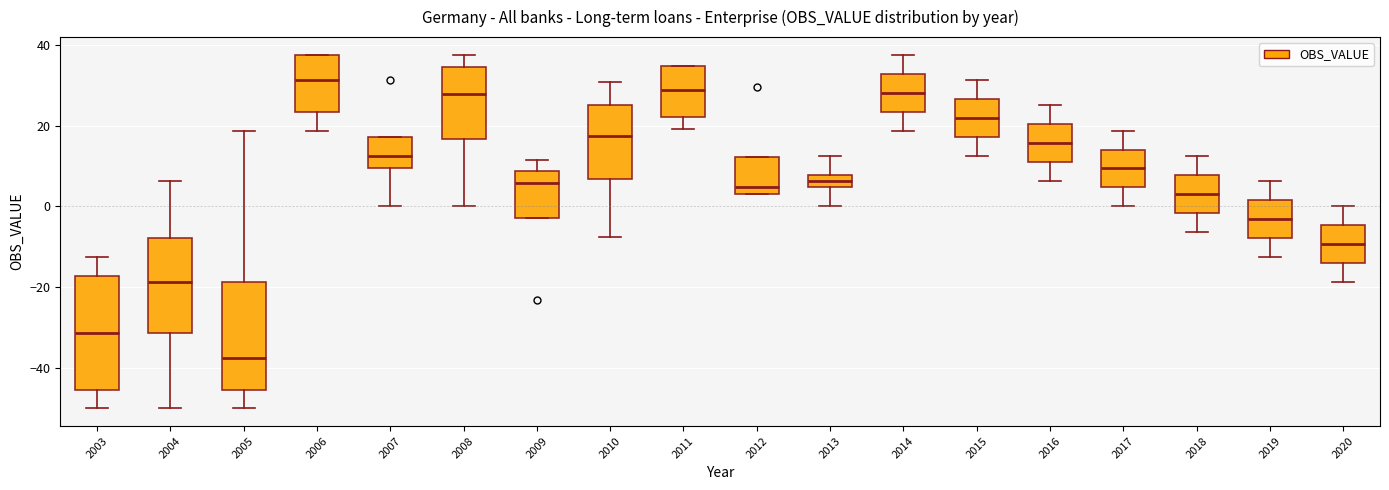

Reading left to right, transcribe this box plot: for each box, give where its median line is, the range the box spans, and where its two whiskers end, as read against the y-axis. The values are not printed on the chart, so give them approximately, as read against the axis.

2003: median -32, box -46 to -18, whiskers -50 to -12
2004: median -18, box -32 to -8, whiskers -50 to 6
2005: median -38, box -46 to -18, whiskers -50 to 18
2006: median 32, box 24 to 38, whiskers 18 to 38
2007: median 12, box 10 to 18, whiskers 0 to 18
2008: median 28, box 16 to 34, whiskers 0 to 38
2009: median 6, box -2 to 8, whiskers -2 to 12
2010: median 18, box 6 to 26, whiskers -8 to 30
2011: median 28, box 22 to 34, whiskers 20 to 34
2012: median 4 (just above the box's lower edge), box 4 to 12, whiskers 4 to 12
2013: median 6, box 4 to 8, whiskers 0 to 12
2014: median 28, box 24 to 32, whiskers 18 to 38
2015: median 22, box 18 to 26, whiskers 12 to 32
2016: median 16, box 10 to 20, whiskers 6 to 26
2017: median 10, box 4 to 14, whiskers 0 to 18
2018: median 4, box -2 to 8, whiskers -6 to 12
2019: median -4, box -8 to 2, whiskers -12 to 6
2020: median -10, box -14 to -4, whiskers -18 to 0